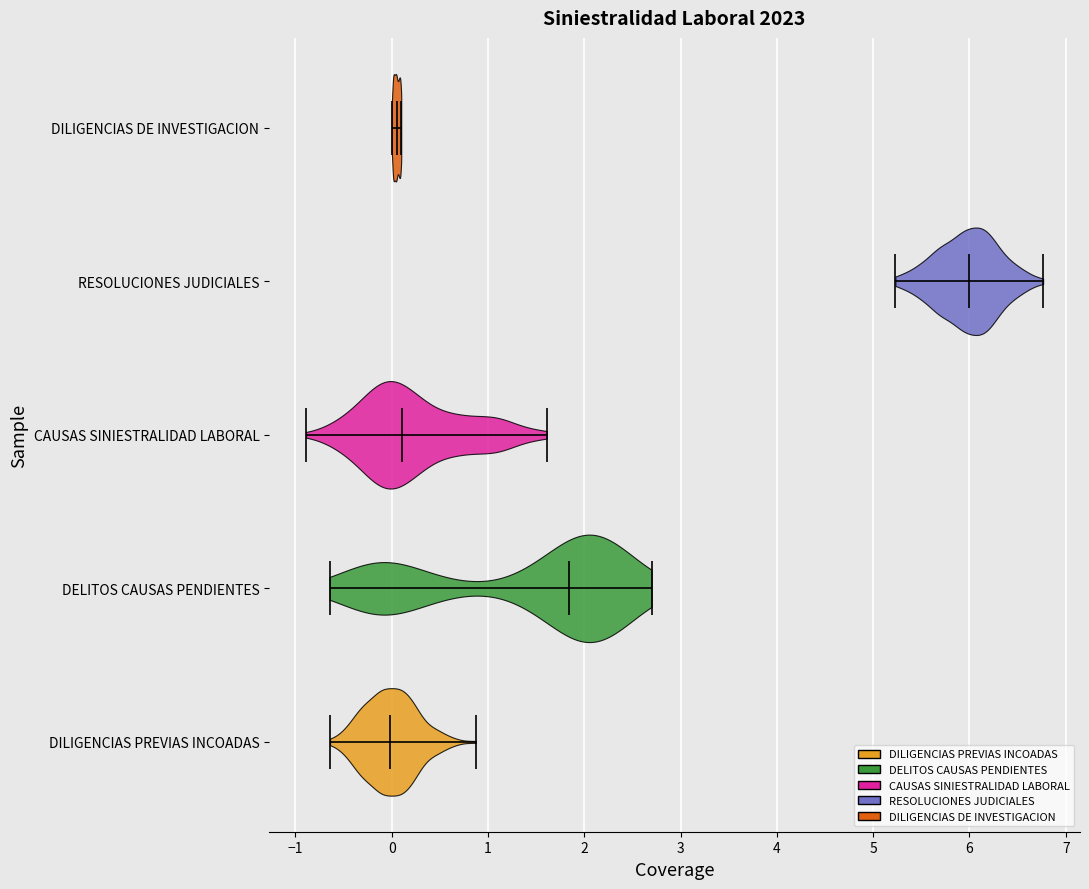

Which violin has the furthest to the right median line?

RESOLUCIONES JUDICIALES